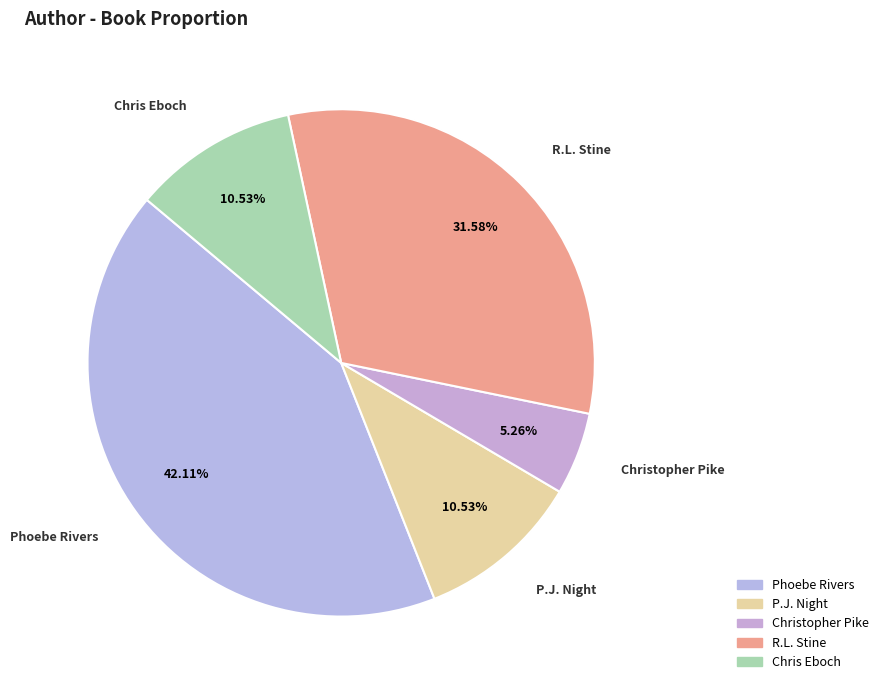

Which has a higher value, P.J. Night or Phoebe Rivers?

Phoebe Rivers